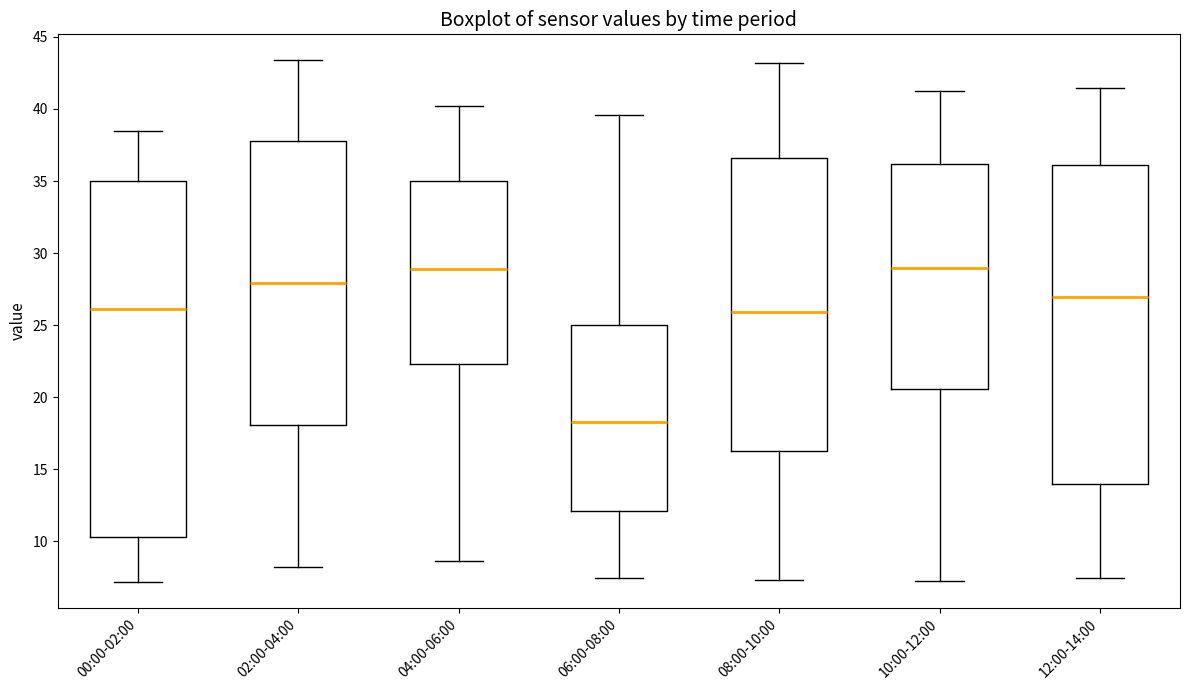

Comparing the boxes themselves (not the whiskers), which one is the tallest?

00:00-02:00